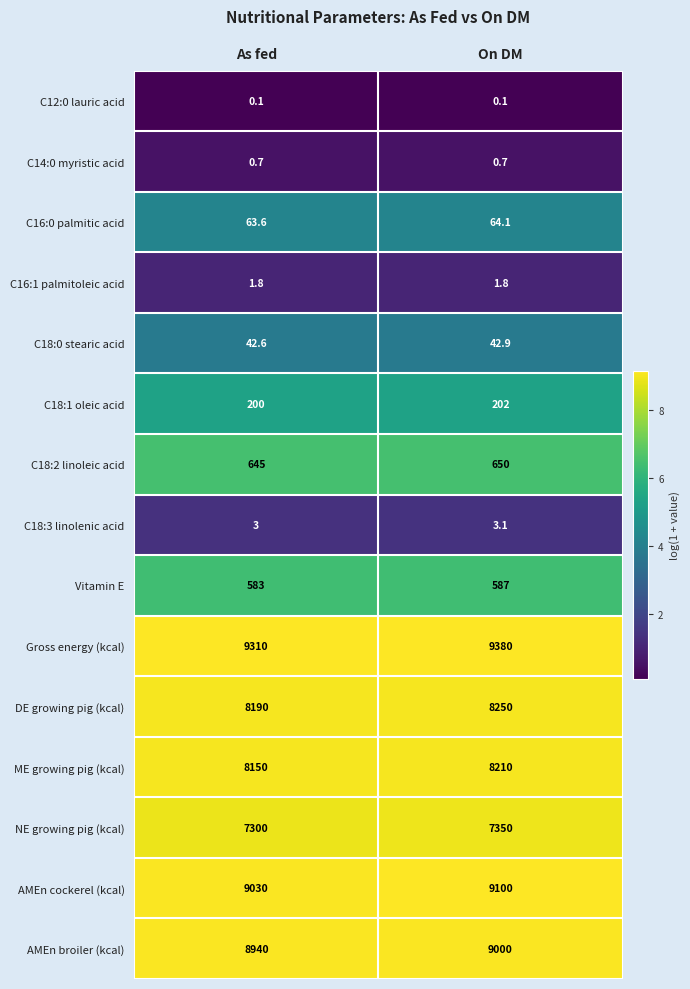

What is the greatest value displayed?

9380.0